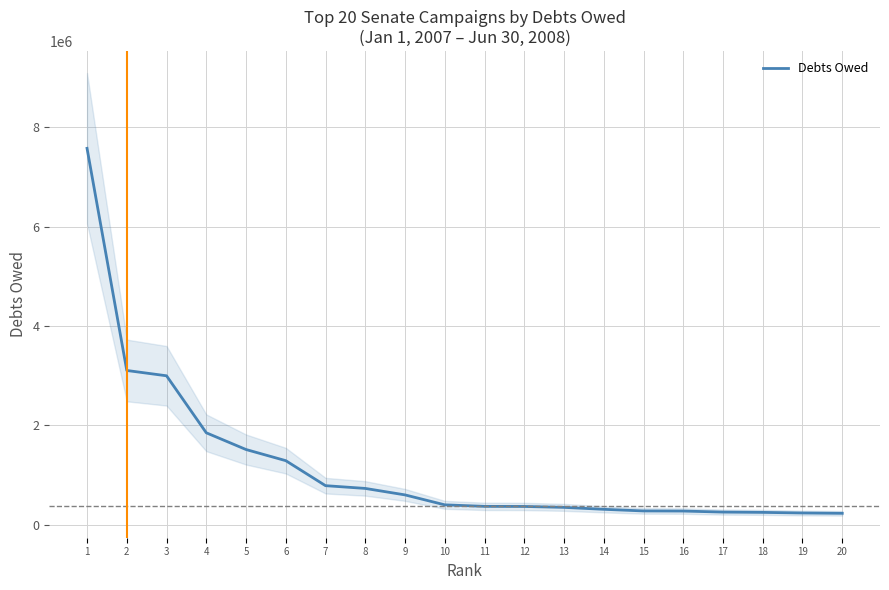

What is the maximum value shown in the chart?

7575000